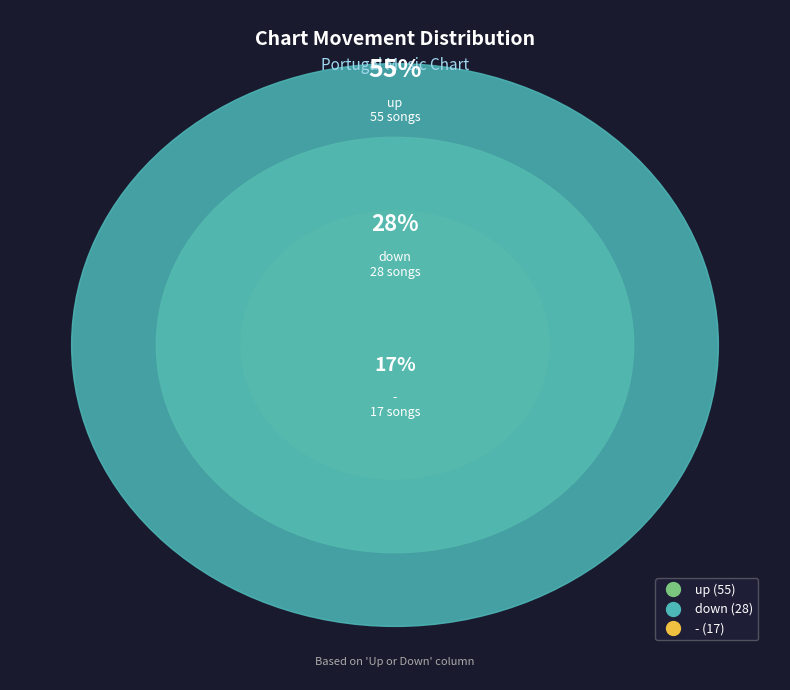

The - slice represents 6% of the pie. True or false?

False